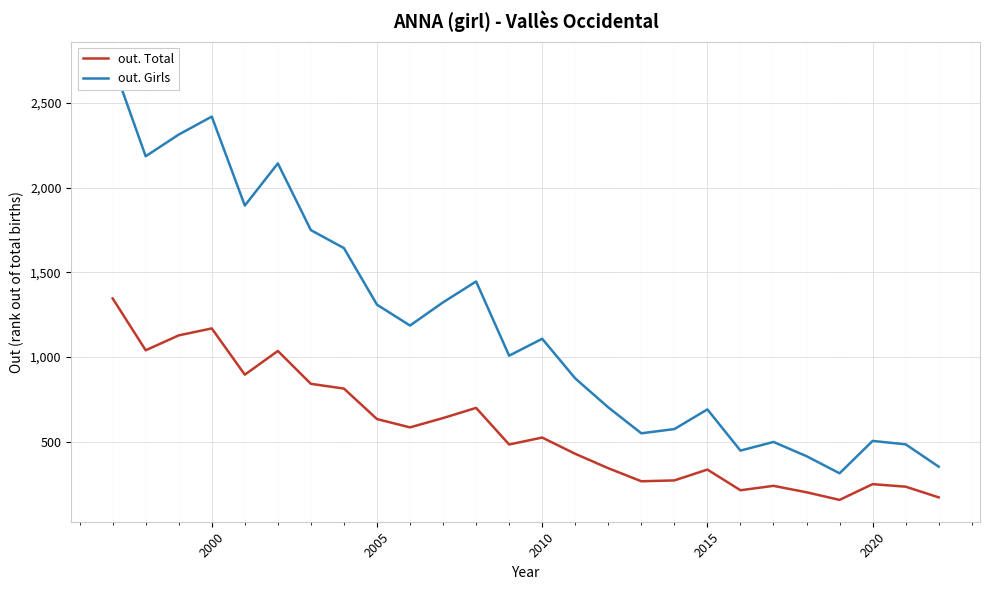

What is the highest value of the out. Total series?

1346